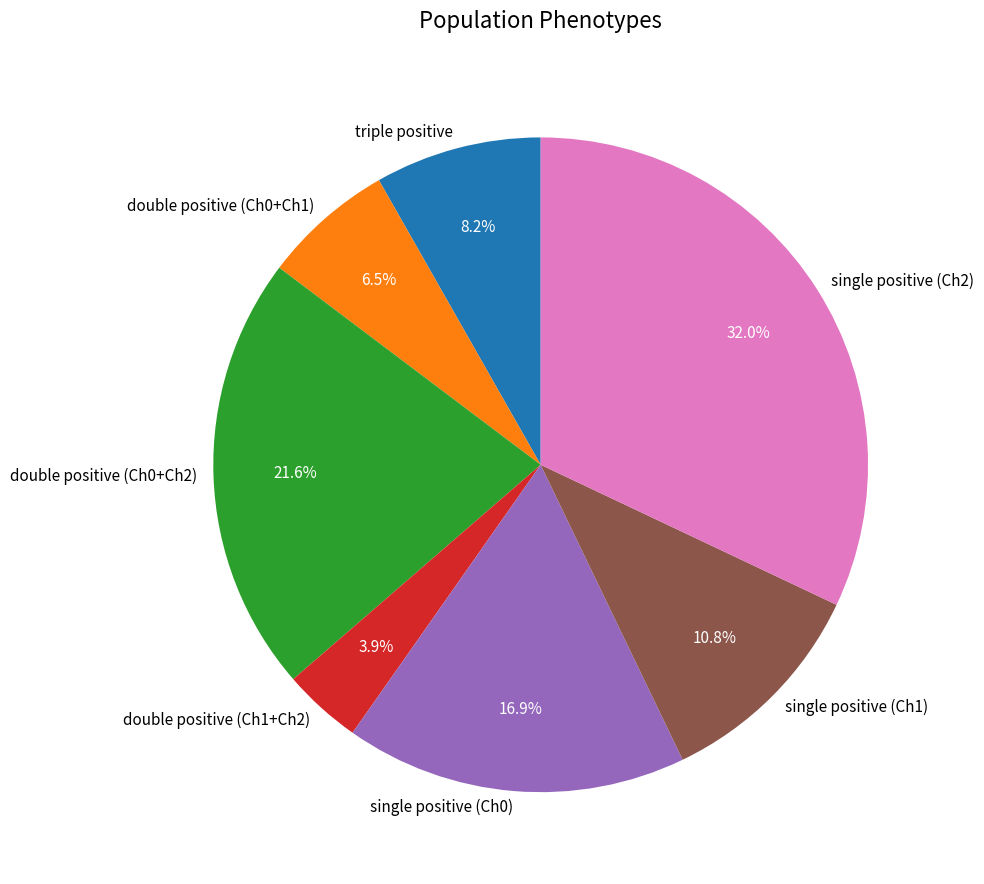

To the nearest percent, what is the combined percentage of double positive (Ch1+Ch2) and single positive (Ch2)?

36%